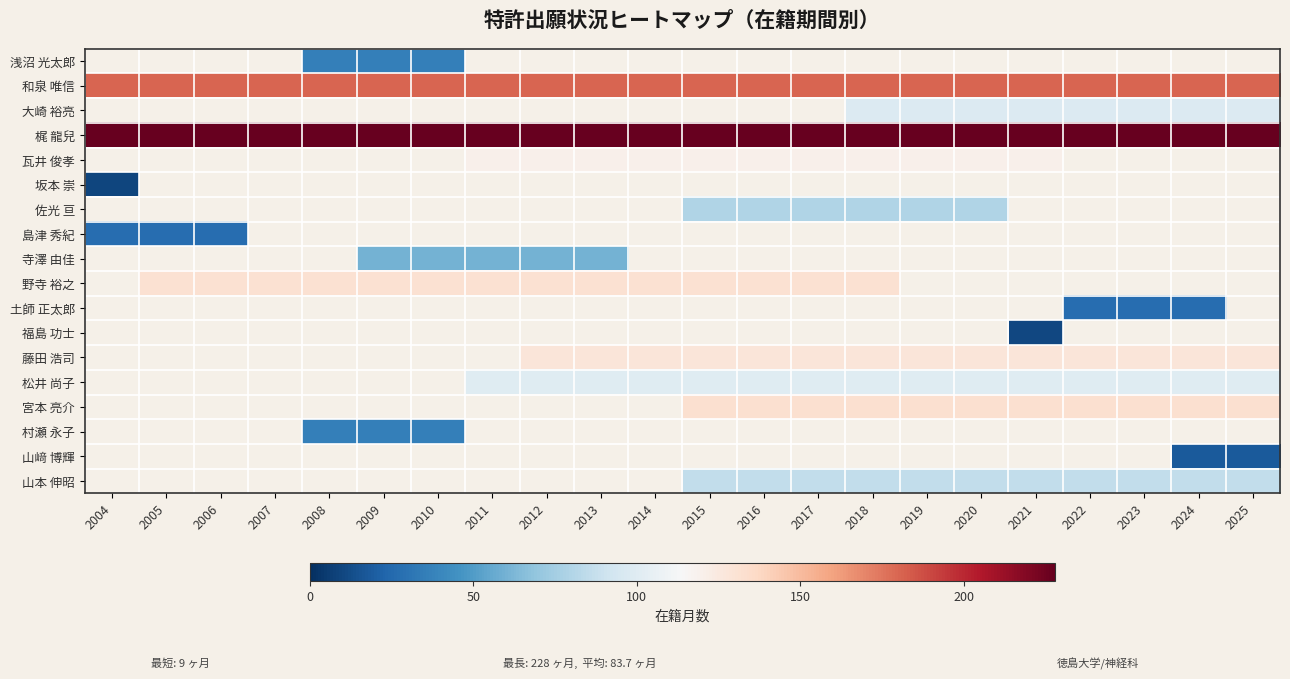

Which has a higher value, 2024 or 2019?

2019